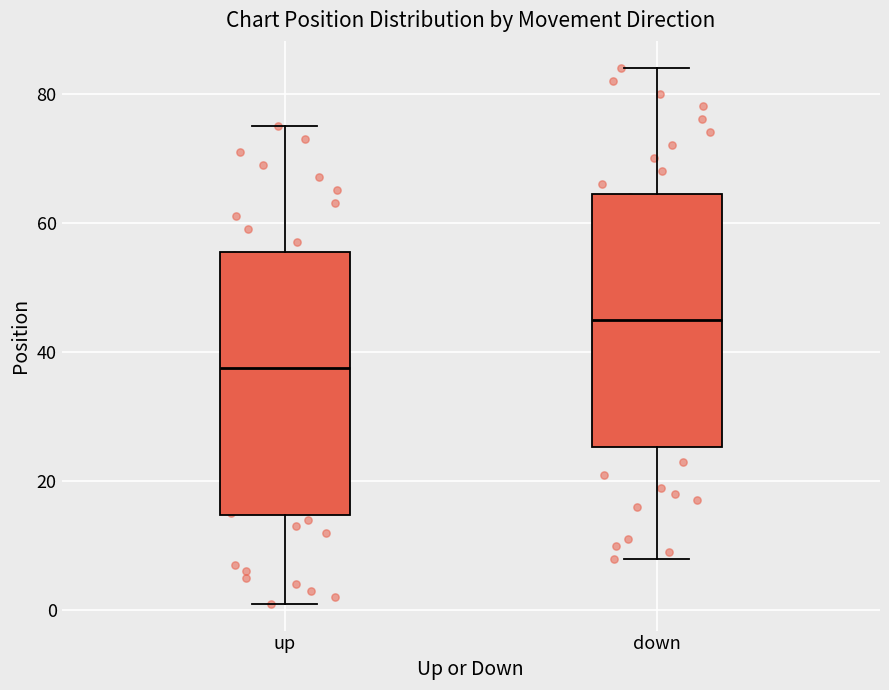

Reading left to right, transcribe this box plot: for each box, give where its median line is, the range the box spans, and where its two whiskers end, as read against the y-axis. The values are not printed on the chart, so give them approximately, as read against the axis.

up: median 38, box 14 to 56, whiskers 2 to 76
down: median 46, box 26 to 64, whiskers 8 to 84